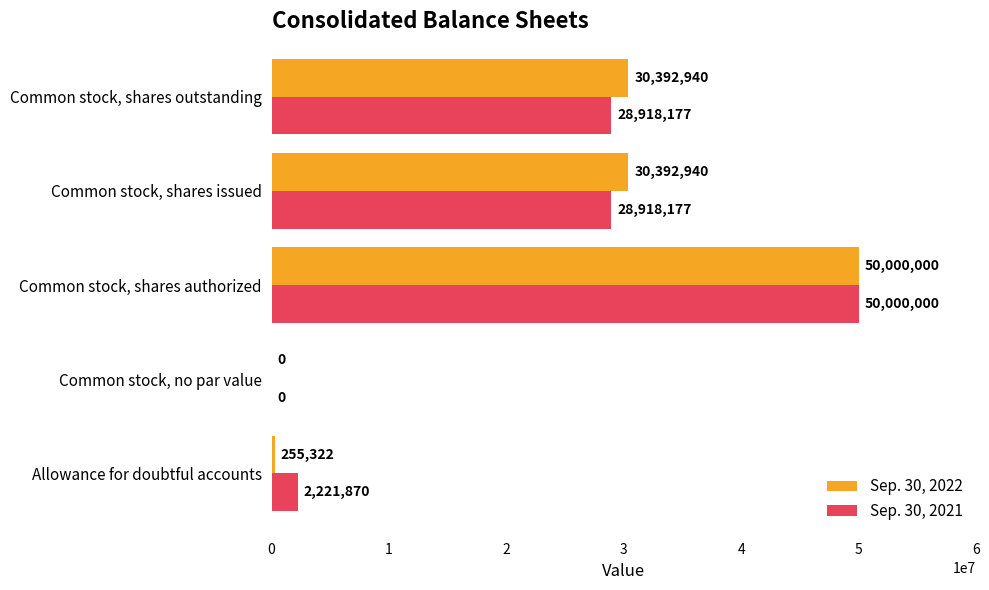

Between Allowance for doubtful accounts and Common stock, no par value, which series saw the biggest shift?

Sep. 30, 2021